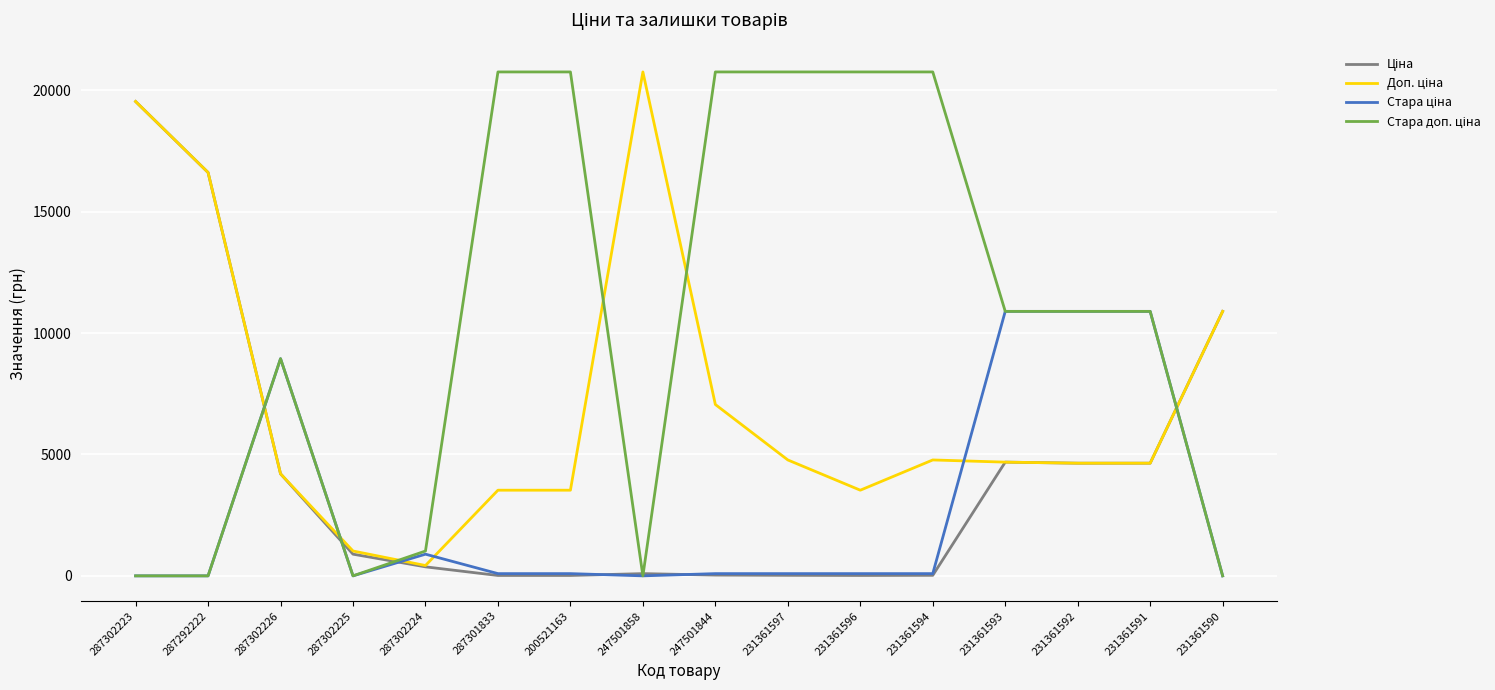

What is the spread (max minus min) of values at 231361590?

10896.3